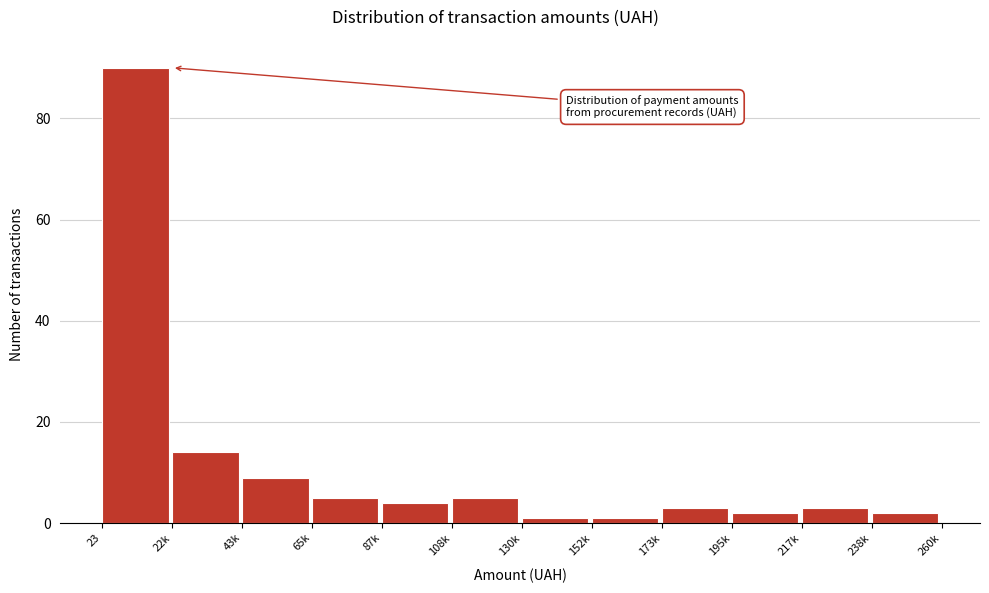

Reading right to left, transcribe all the data shown in this chart.

2	3	2	3	1	1	5	4	5	9	14	90